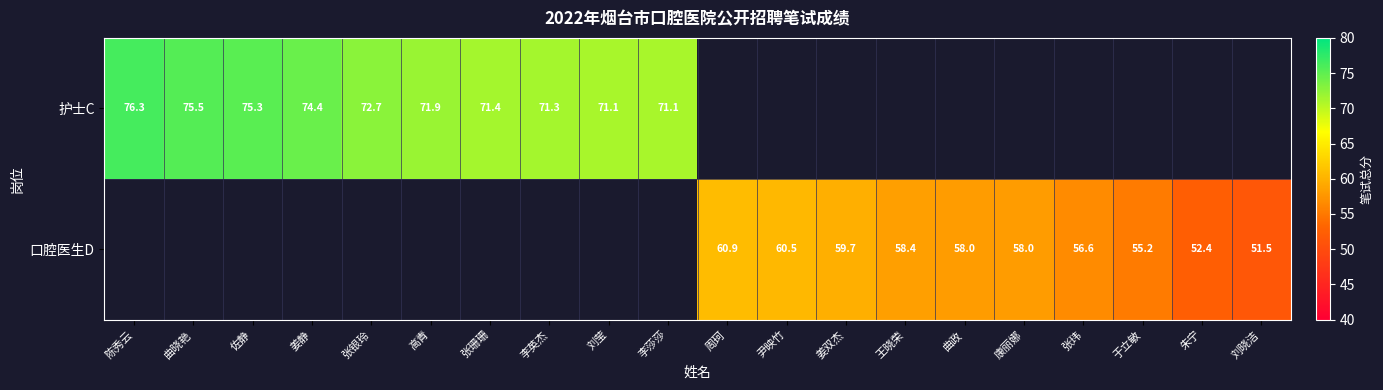

True or false: 护士C has a value of 75.5 at 曲晓艳.

True